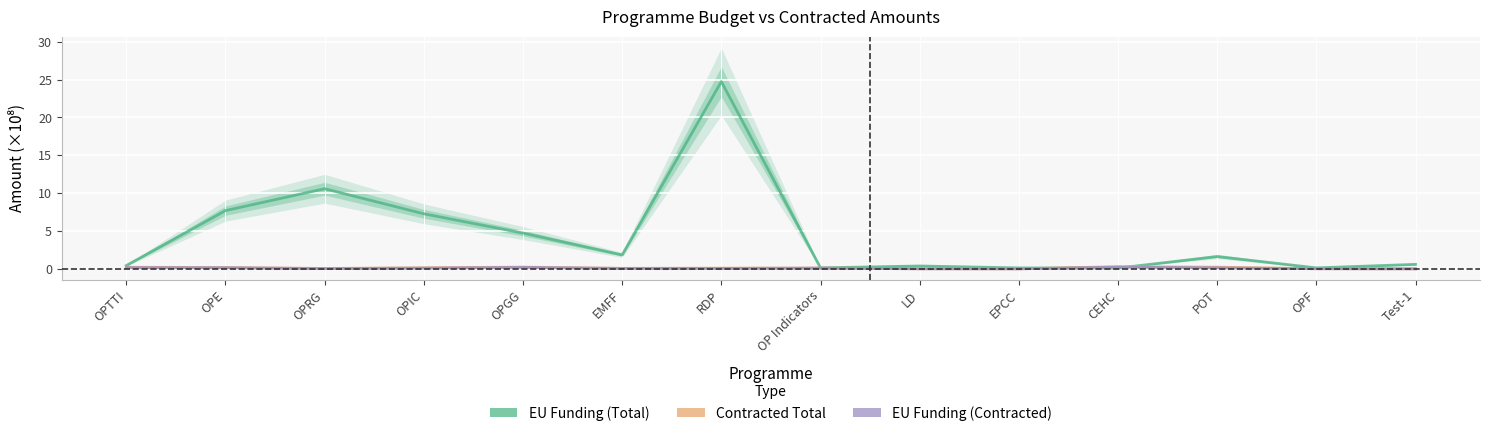

True or false: Contracted Total and EU Funding (Contracted) cross at least once.

False